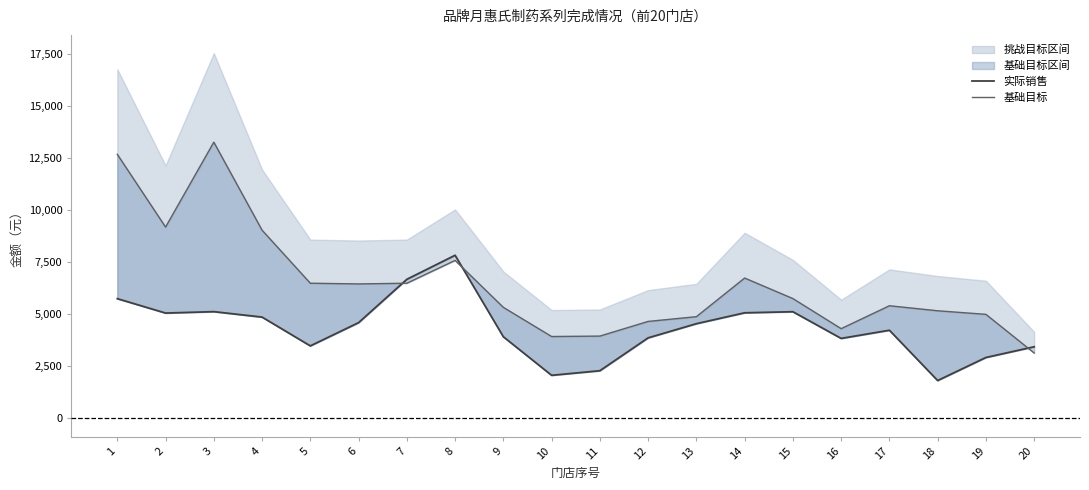

How many categories are shown in the chart?

20